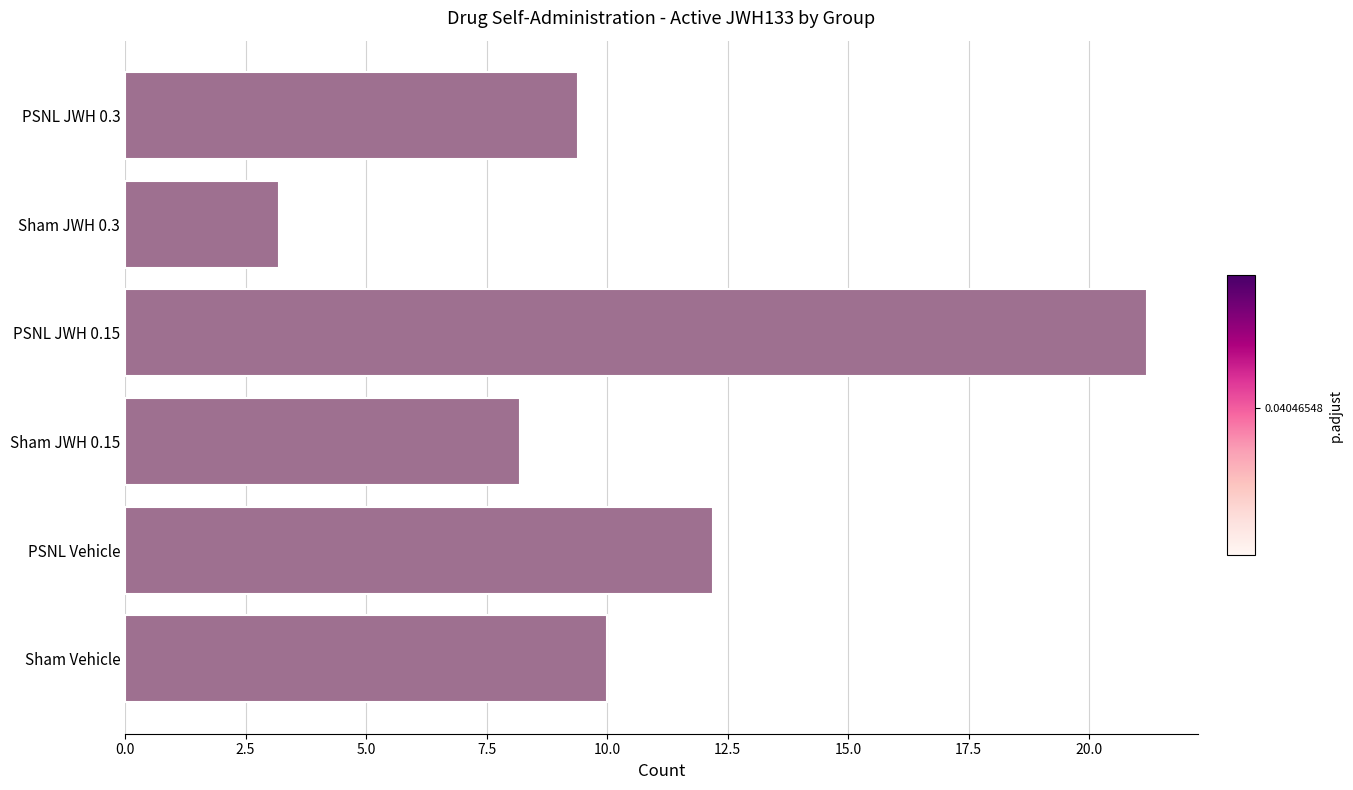

What is the smallest value displayed?

3.2